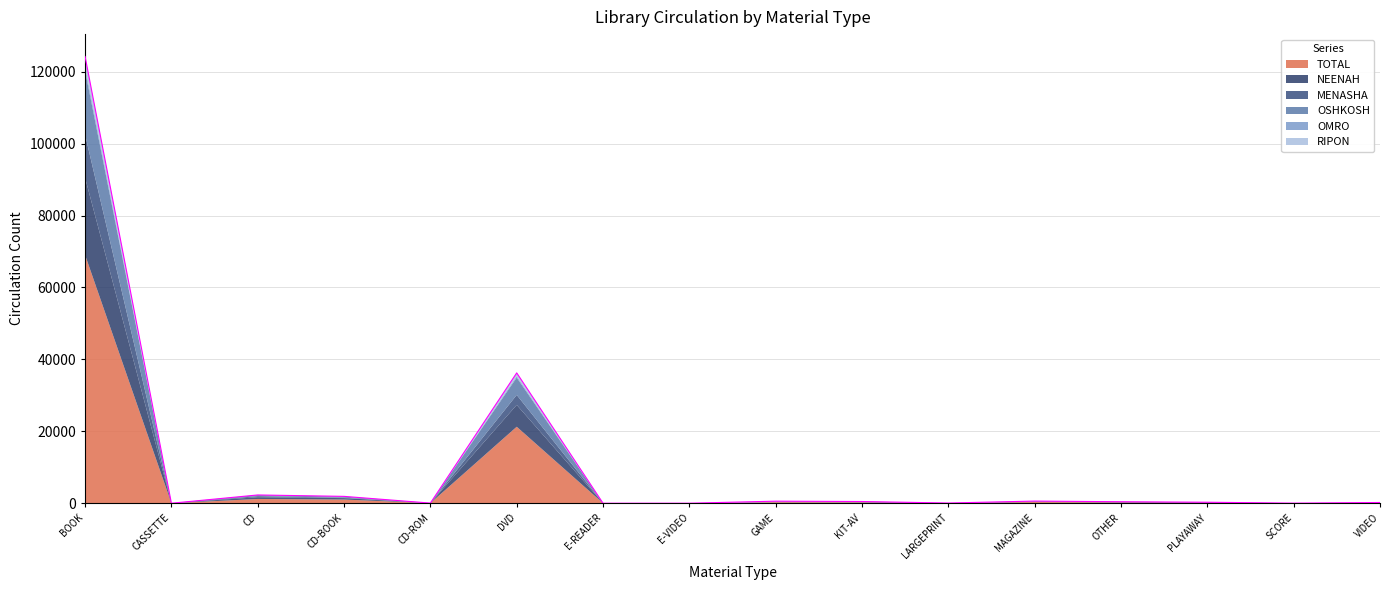

At how many categories does at least one series exceed 40105?

1